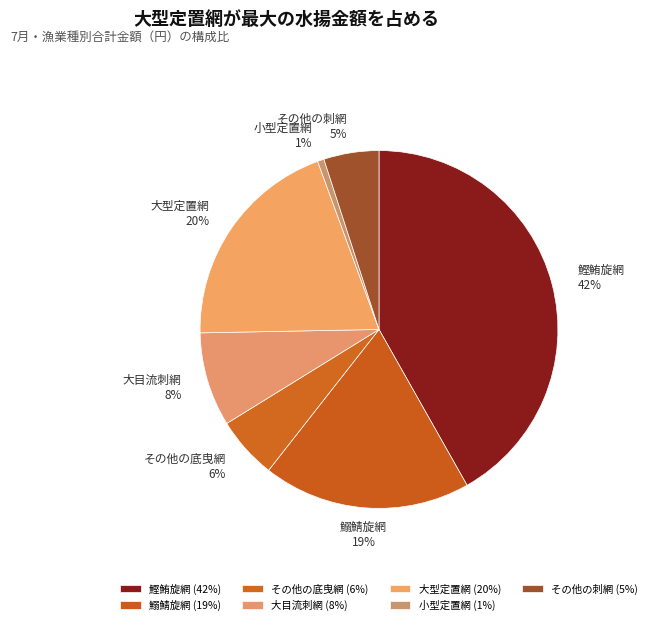

Between 小型定置網 and 鰯鯖旋網, which is larger?

鰯鯖旋網